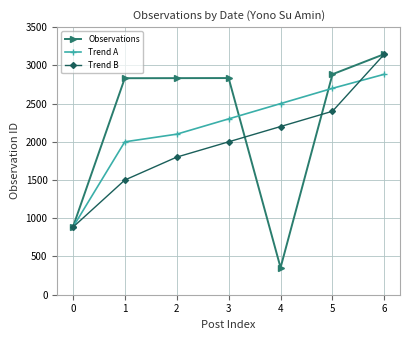

Which series has the widest spread of values?

Observations